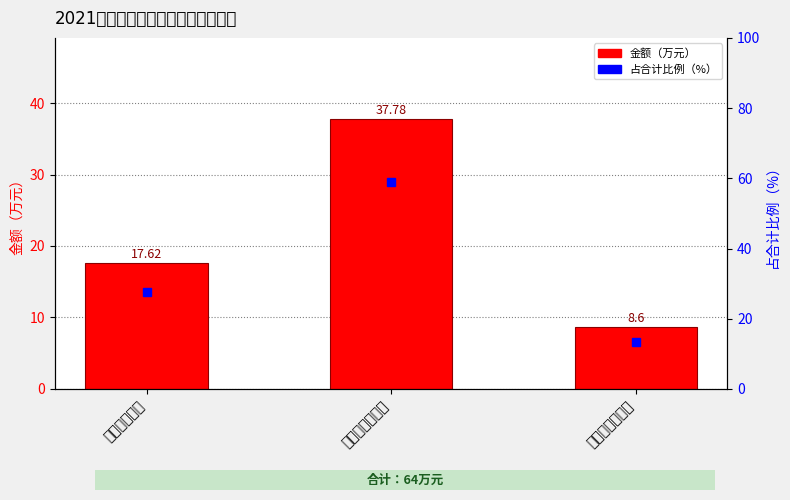

Rank the series at 其他资本性支出 from lowest to highest value.

金额, 占合计比例(%)